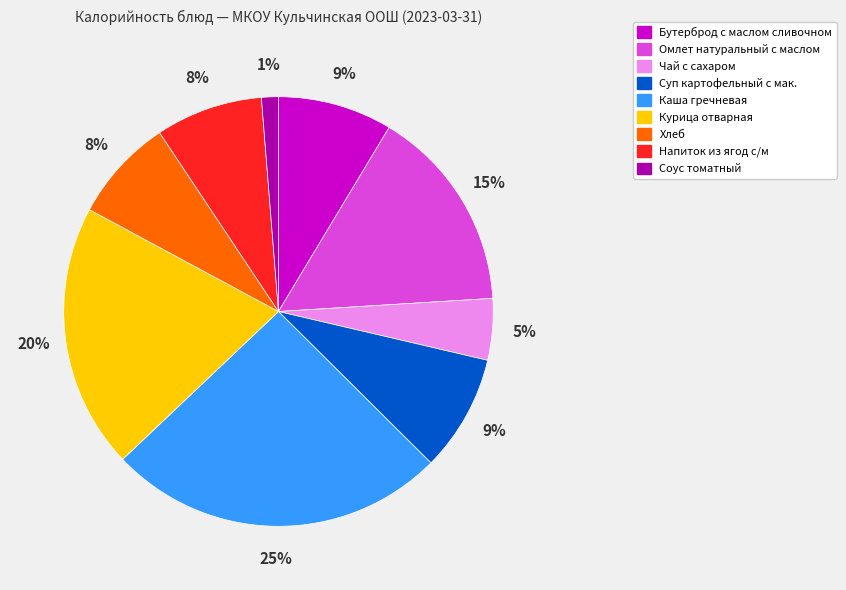

To the nearest percent, what is the average slice percentage?

11%